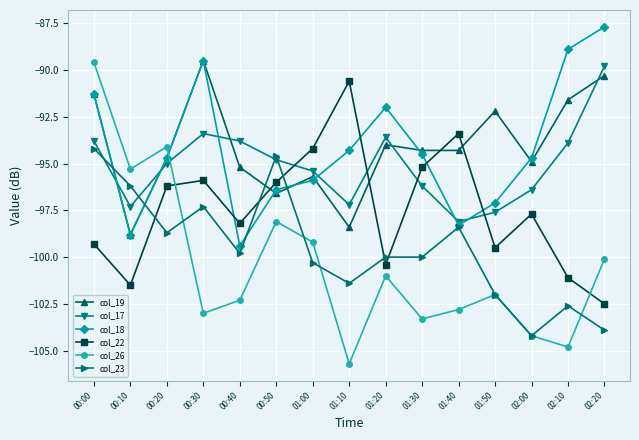

Which series has the largest range (max minus min)?

col_26